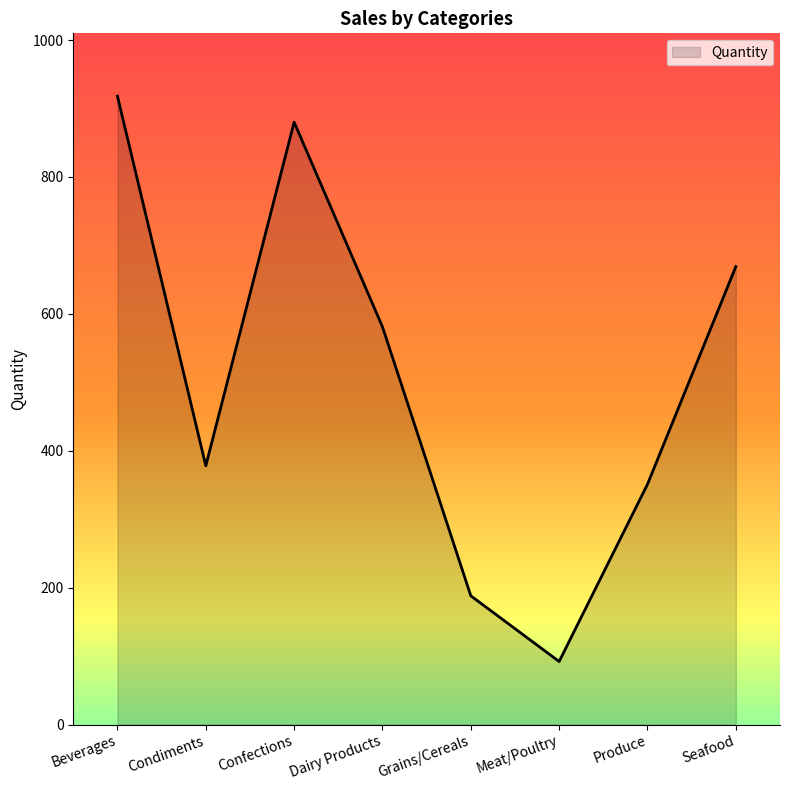

Rank the categories by value from highest to lowest.

Beverages, Confections, Seafood, Dairy Products, Condiments, Produce, Grains/Cereals, Meat/Poultry